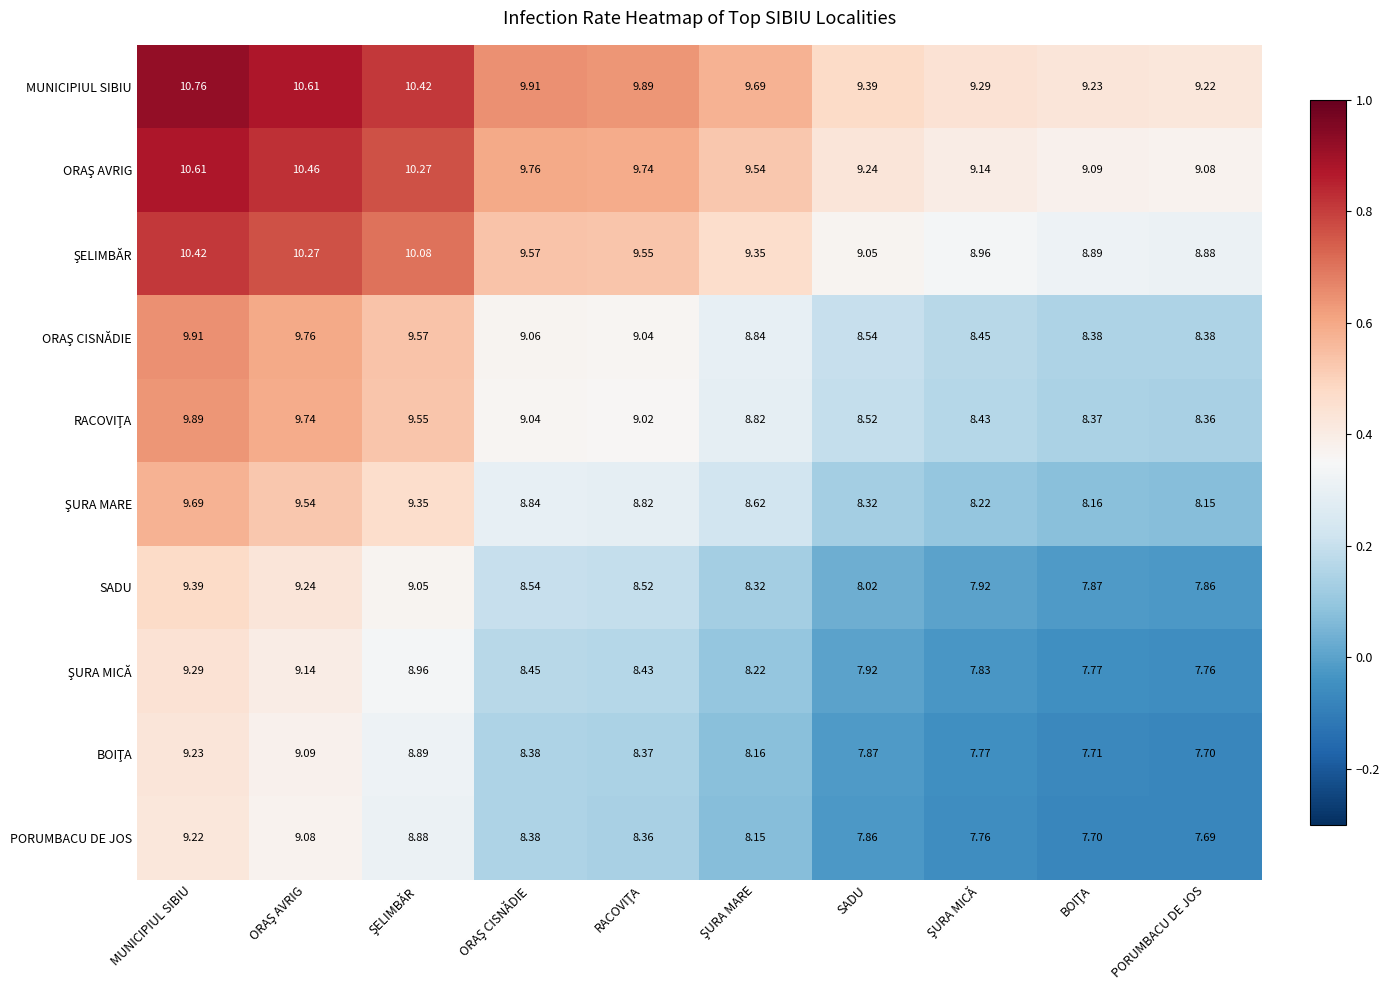

Which series has the largest total across all categories?

MUNICIPIUL SIBIU